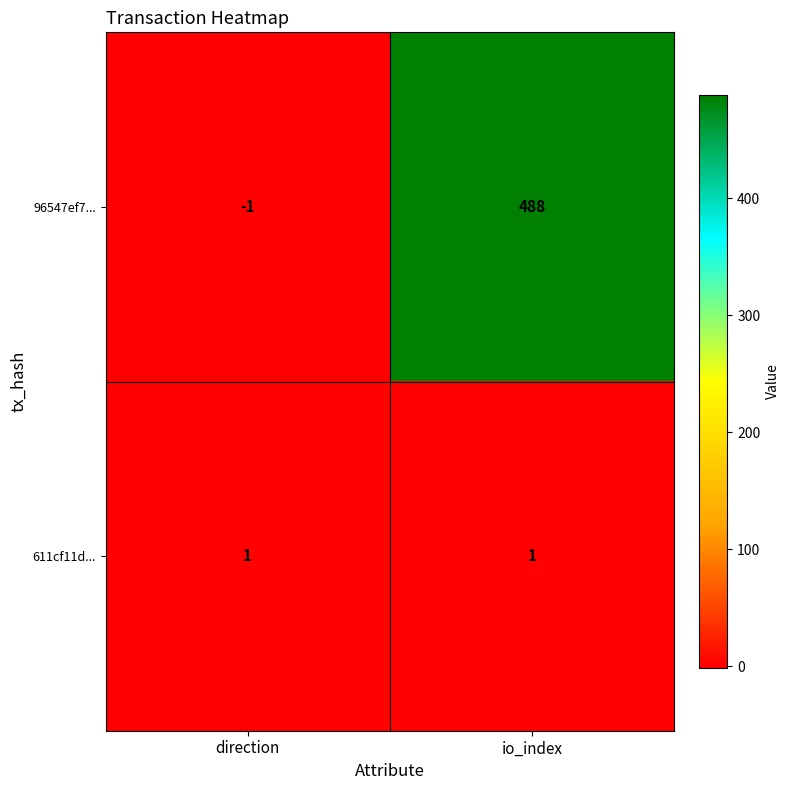

At which label is 96547ef7... closest to 243?

direction